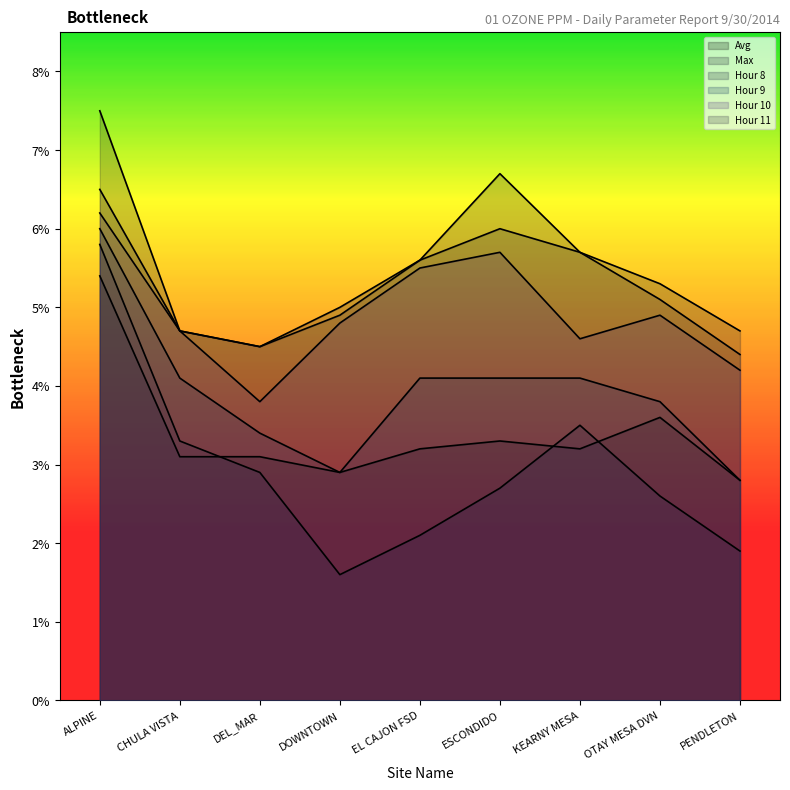

True or false: Avg has a value of 0.1 at OTAY MESA DVN.

False